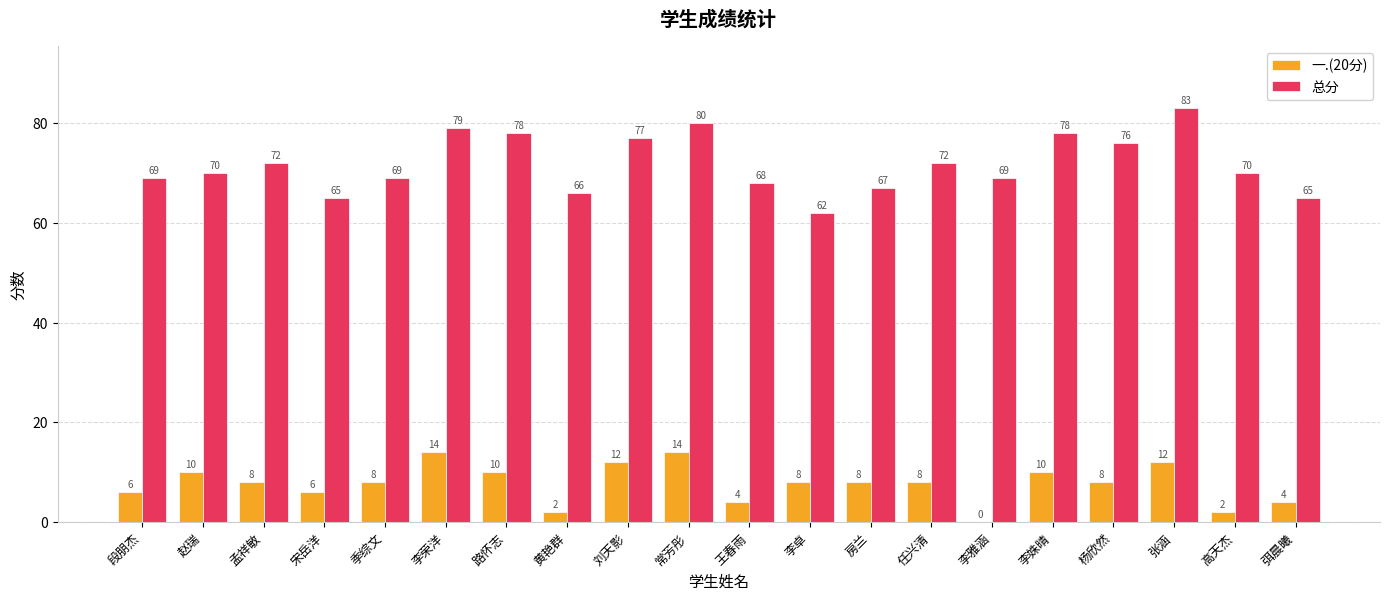

At which label does 一.(20分) first exceed 8?

赵瑞